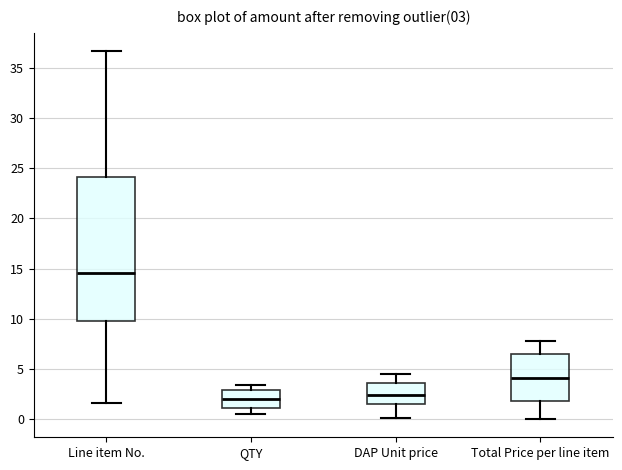

Comparing the boxes themselves (not the whiskers), which one is the tallest?

Line item No.